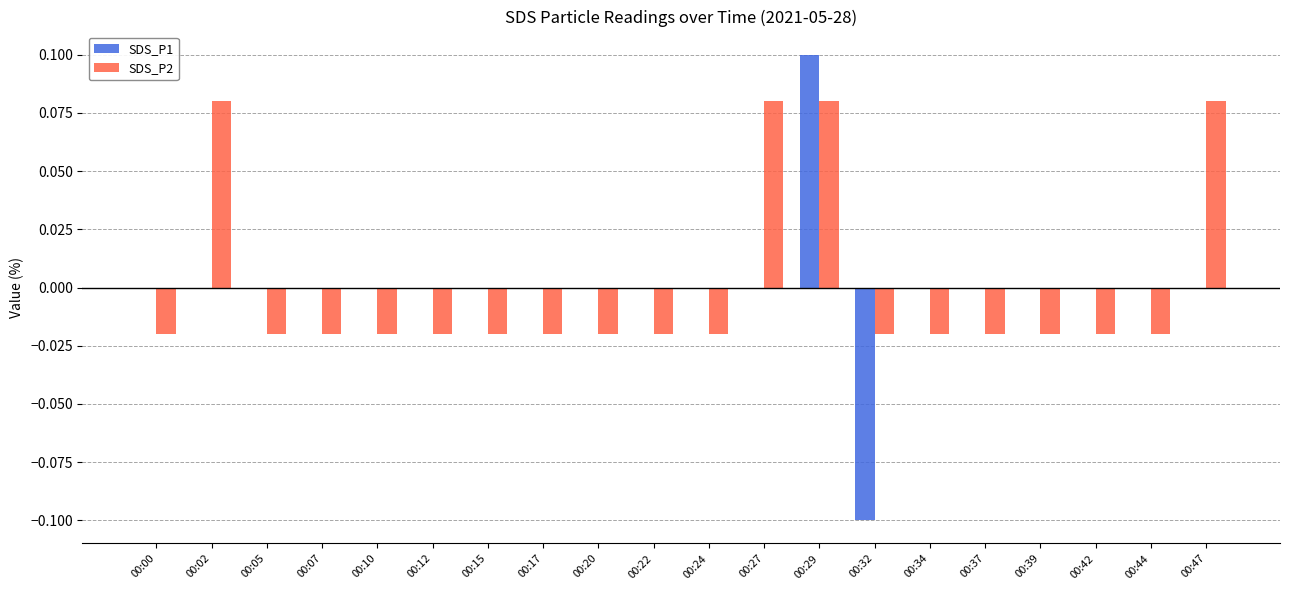

True or false: SDS_P1 has a value of 0.0 at 00:20.

True